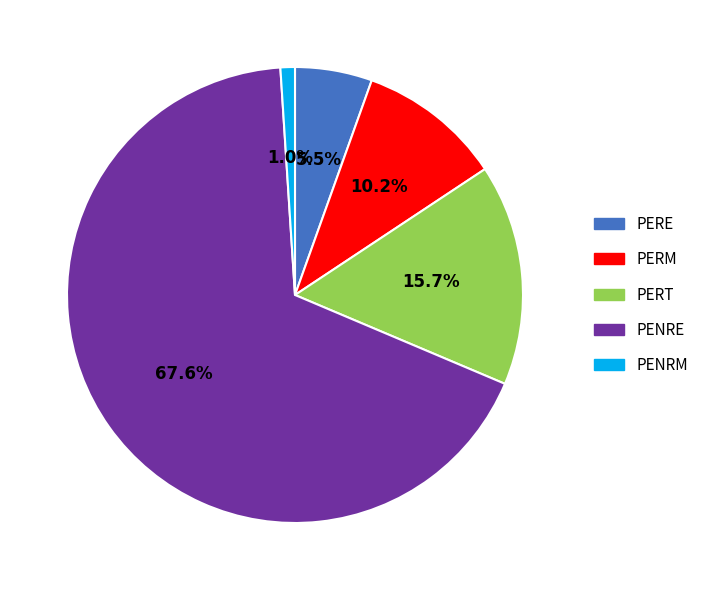

To the nearest percent, what is the difference between the PENRE and PERM slice percentages?

57%